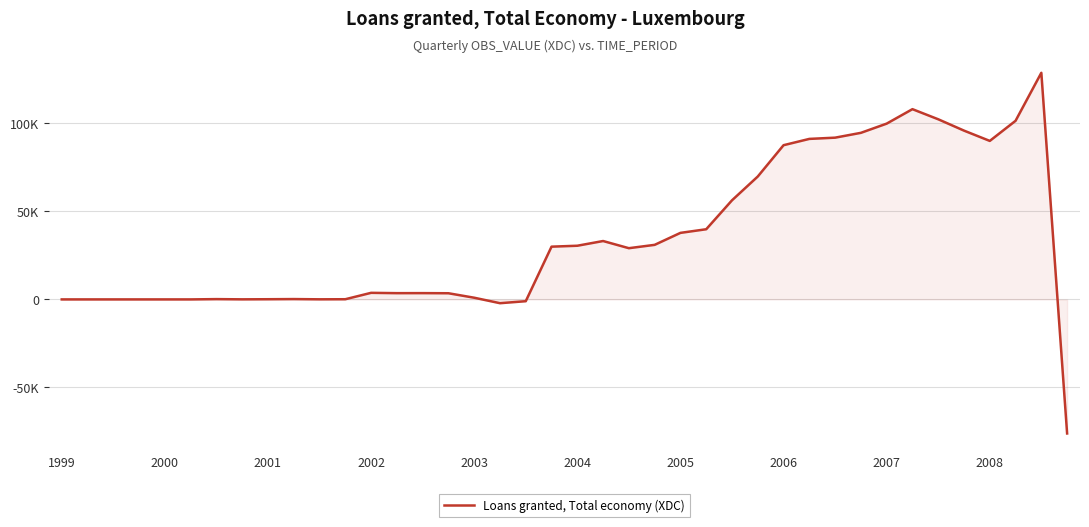

Does the chart have visible grid lines?

Yes